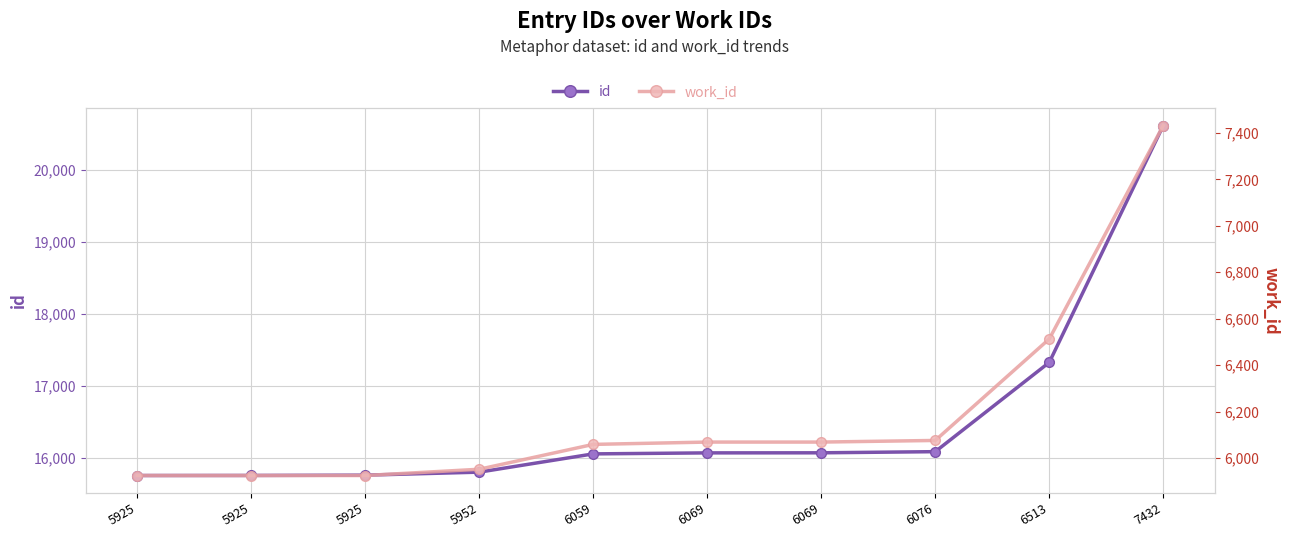

Reading left to right, list all the values displayed in this chart.

id: 5925=15753	5925=15754	5925=15758	5952=15800	6059=16054	6069=16068	6069=16069	6076=16085	6513=17327	7432=20623
work_id: 5925=5925	5925=5925	5925=5925	5952=5952	6059=6059	6069=6069	6069=6069	6076=6076	6513=6513	7432=7432